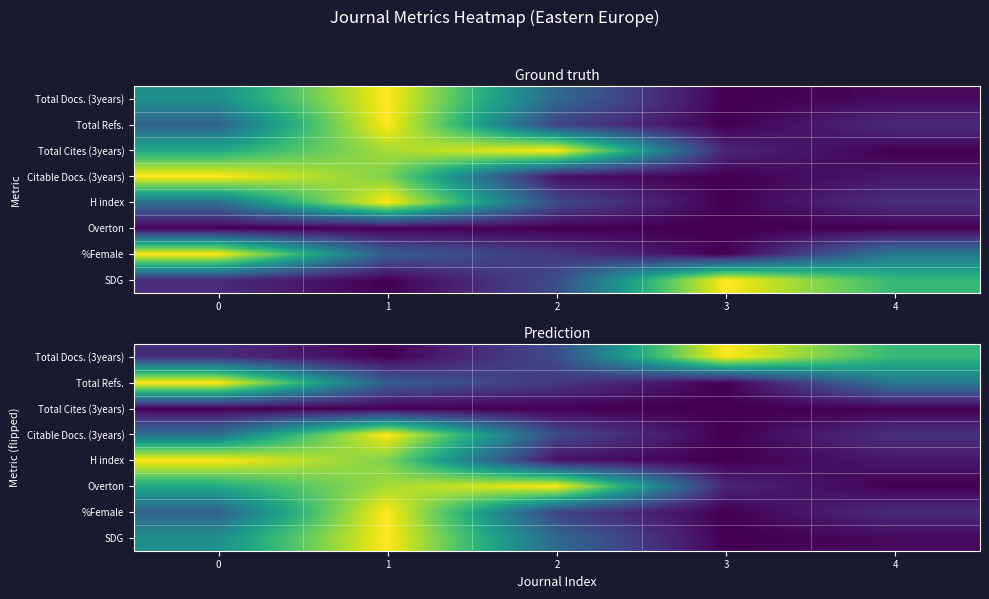

At which category does the chart reach its minimum across all series?

1